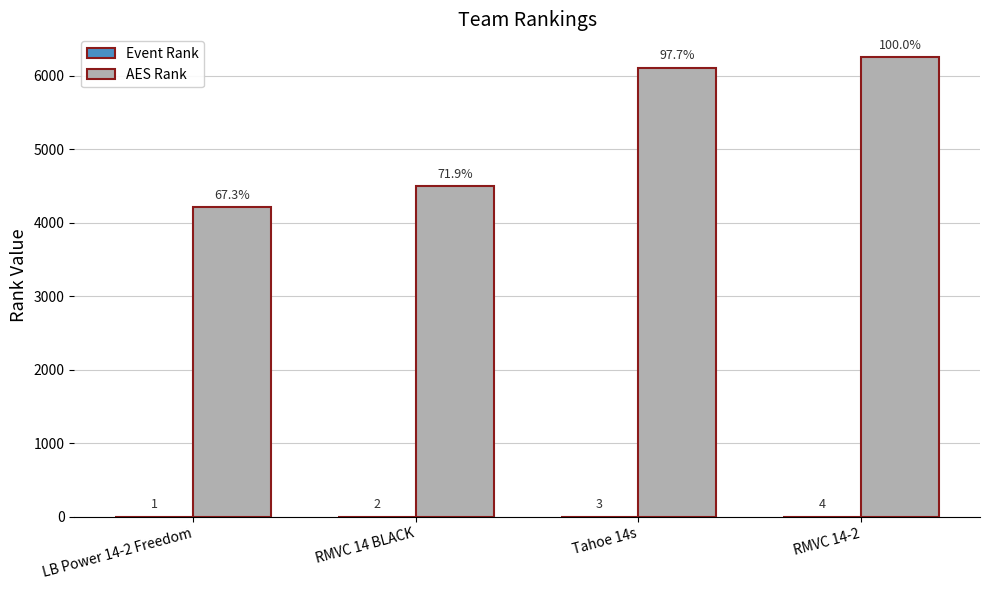

What is the sum of all AES Rank values?

21051